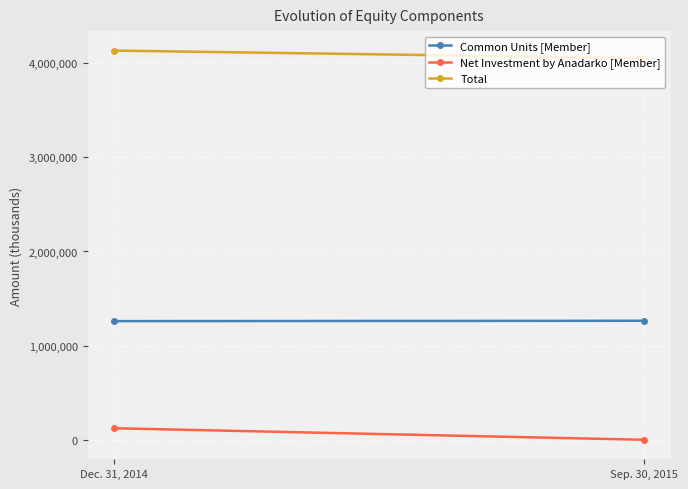

Reading left to right, transcribe all the data shown in this chart.

Common Units [Member]: 1260195	1264012
Net Investment by Anadarko [Member]: 122509	0
Total: 4133859	4053161